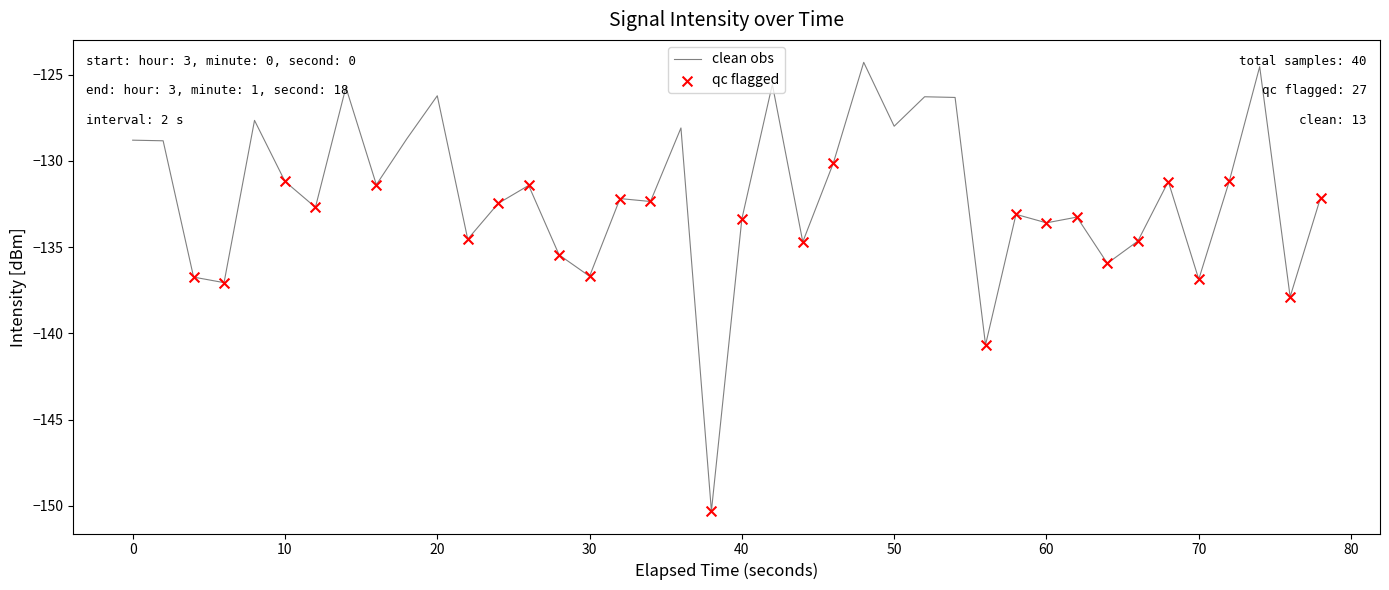

What is the minimum value shown in the chart?

-150.3